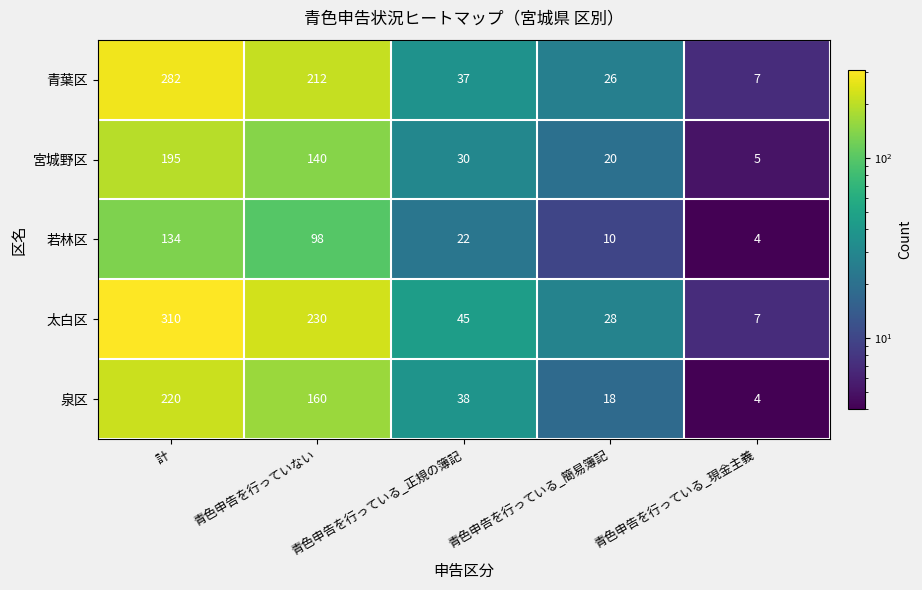

What is the smallest value displayed?

4